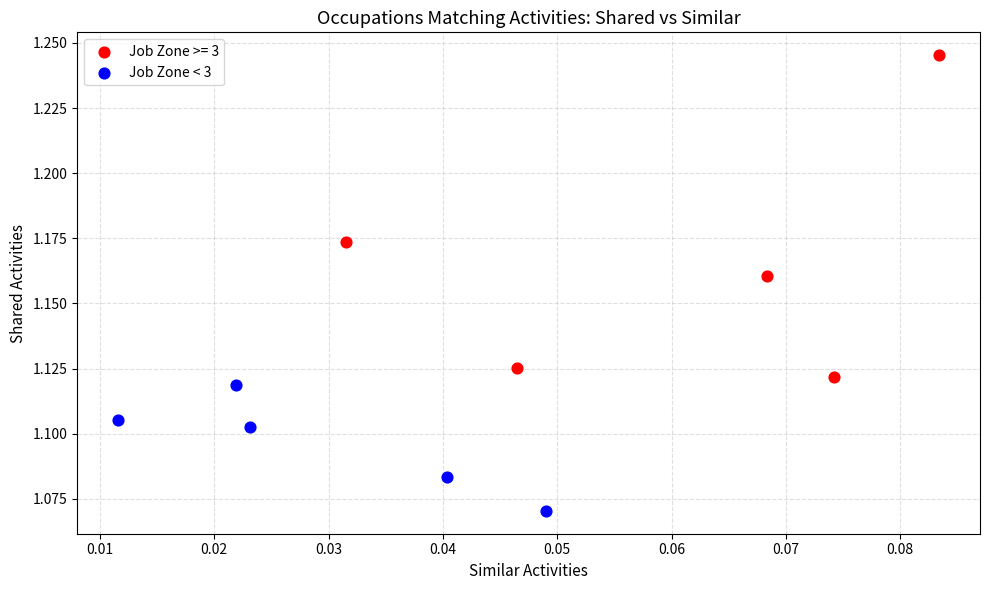

Which series contains the highest Y value?

Job Zone >= 3